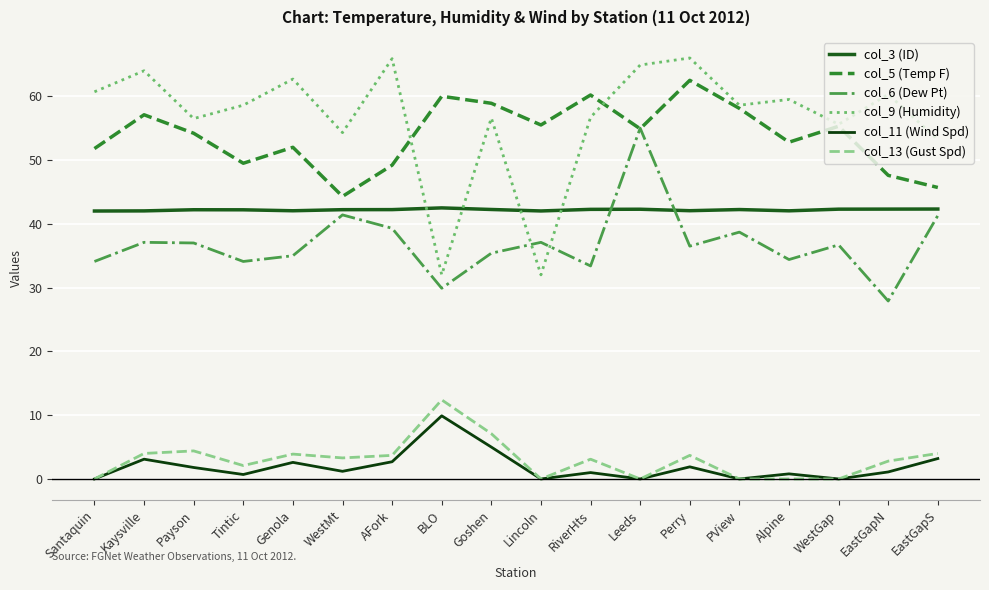

What position from the right is EastGapS?

1